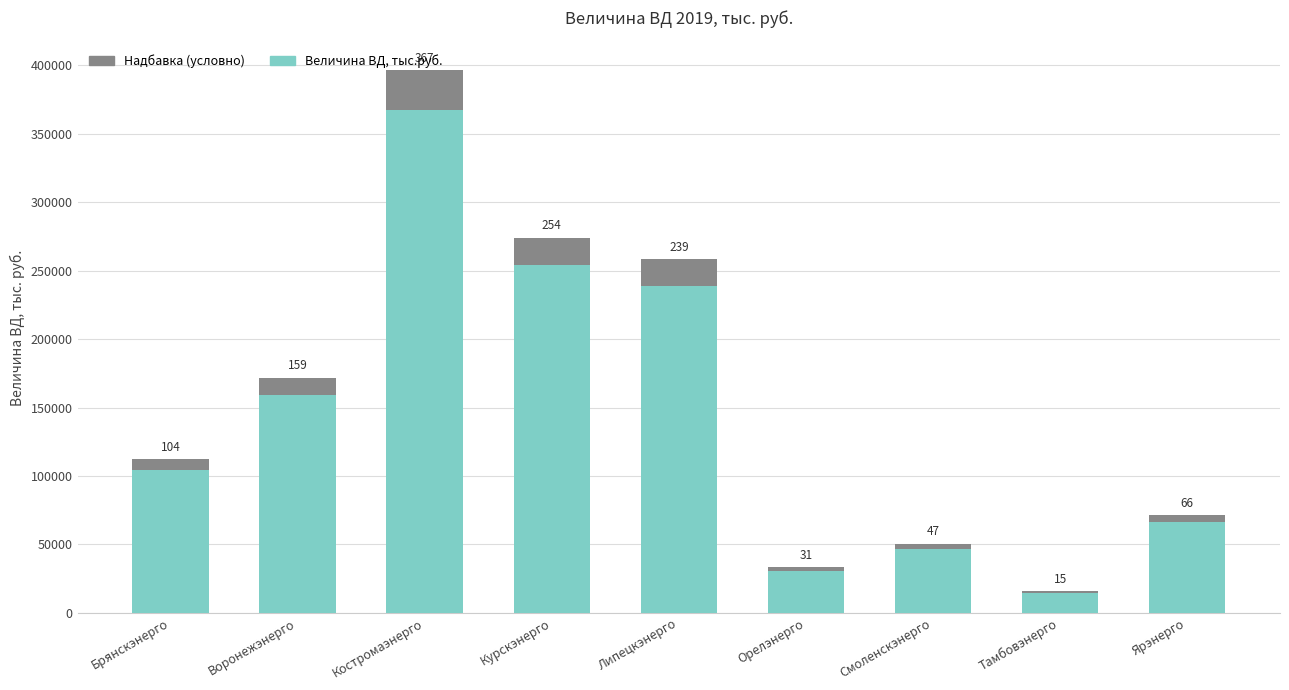

What is the lowest value of the Величина ВД, тыс.руб. series?

14746.5